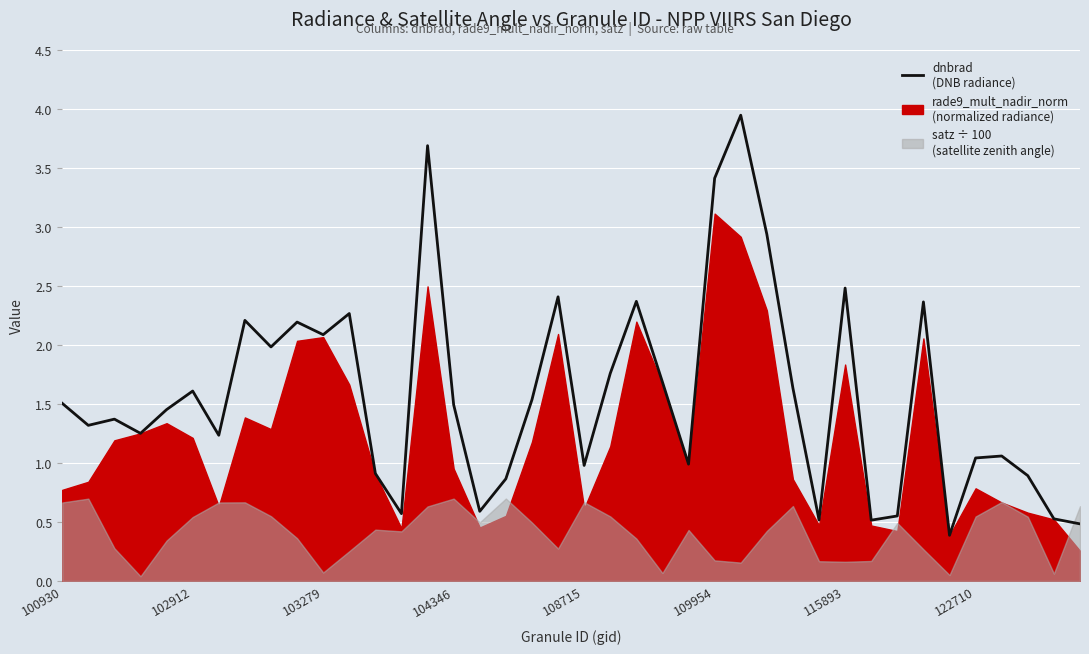

True or false: the data shows 2.3 at 11.

True